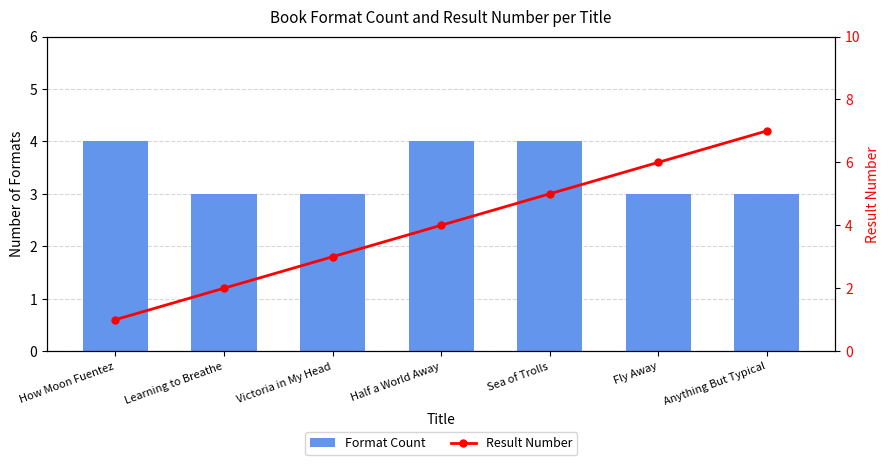

What is the average value of the Result Number series?

4